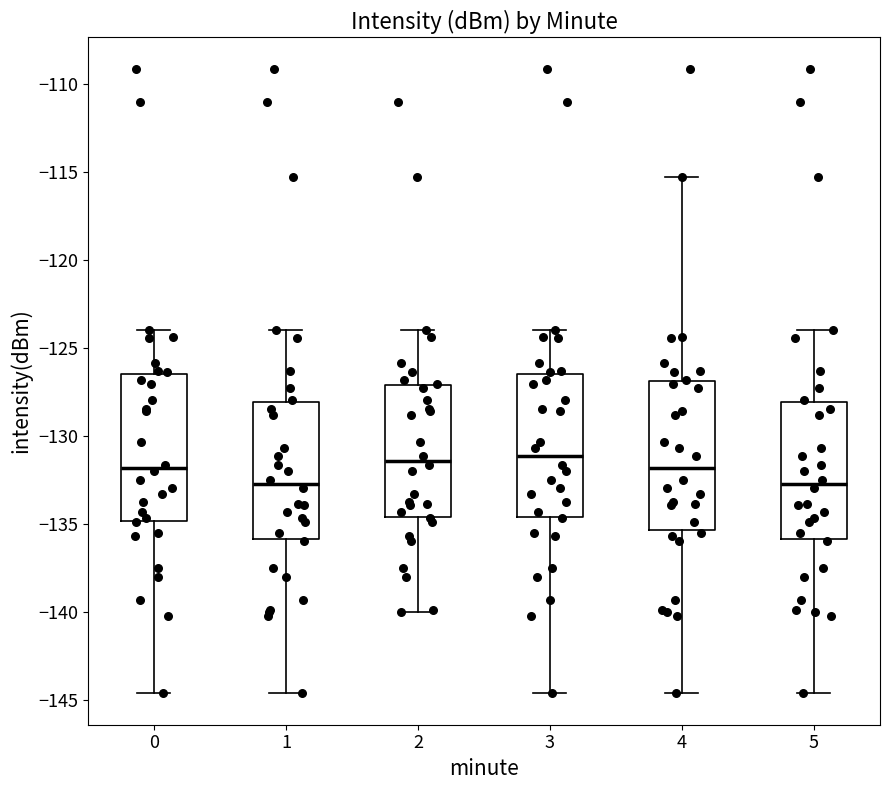

Reading left to right, read every box against the y-axis: the position of its median line, the range the box covers, and the ends of its whiskers. The values are not printed on the chart, so give them approximately, as read against the axis.

0: median -132.0, box -135.0 to -126.5, whiskers -144.5 to -124.0
1: median -132.5, box -136.0 to -128.0, whiskers -144.5 to -124.0
2: median -131.5, box -134.5 to -127.0, whiskers -140.0 to -124.0
3: median -131.0, box -134.5 to -126.5, whiskers -144.5 to -124.0
4: median -132.0, box -135.5 to -127.0, whiskers -144.5 to -115.5
5: median -132.5, box -136.0 to -128.0, whiskers -144.5 to -124.0